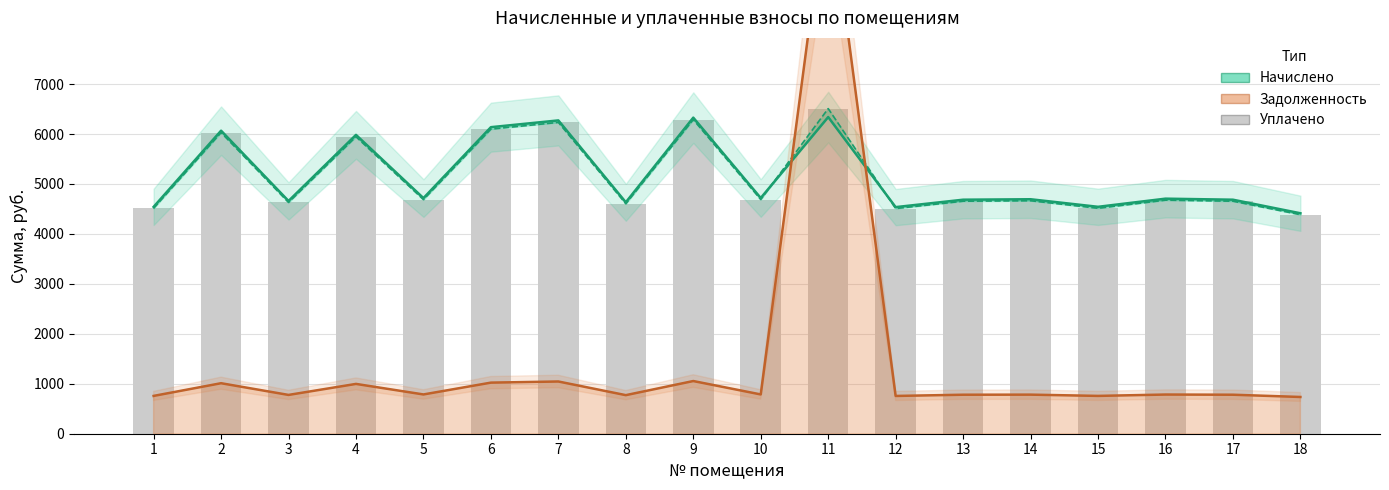

Rank the categories by Начислено value from lowest to highest.

18, 12, 1, 15, 8, 3, 13, 17, 14, 16, 5, 10, 4, 2, 6, 7, 9, 11